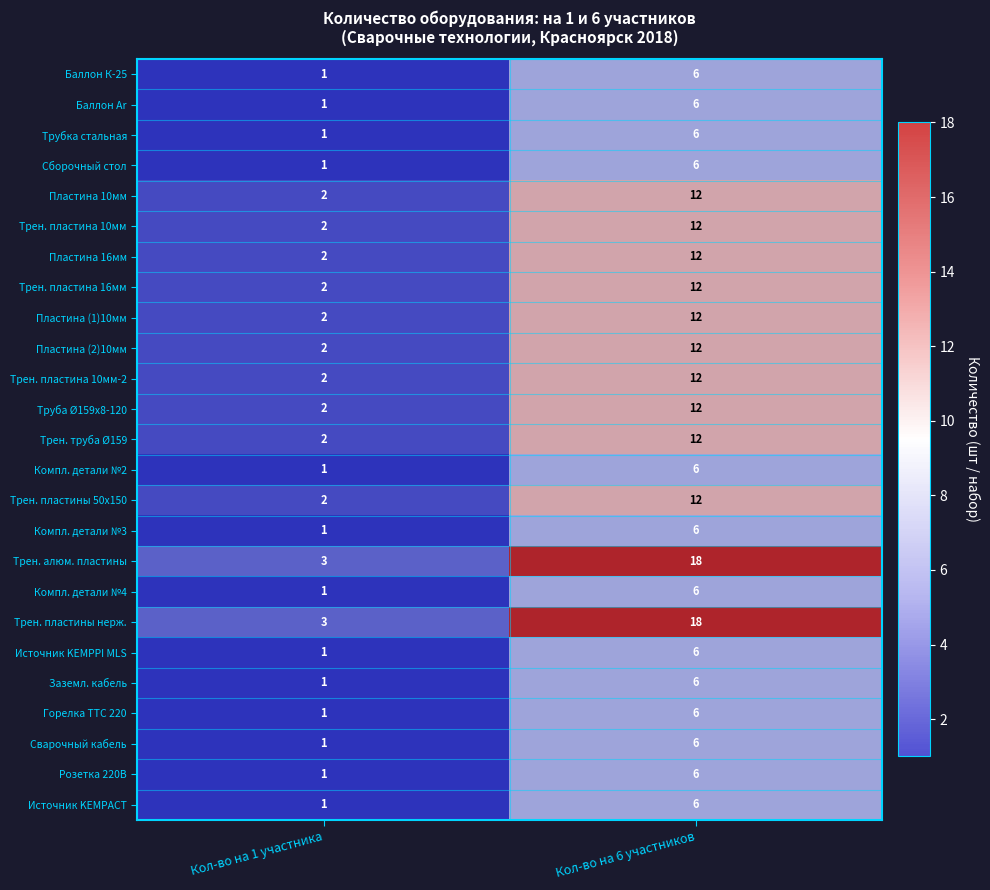

The Баллон К-25 series shows 6 at Кол-во на 6 участников. True or false?

True